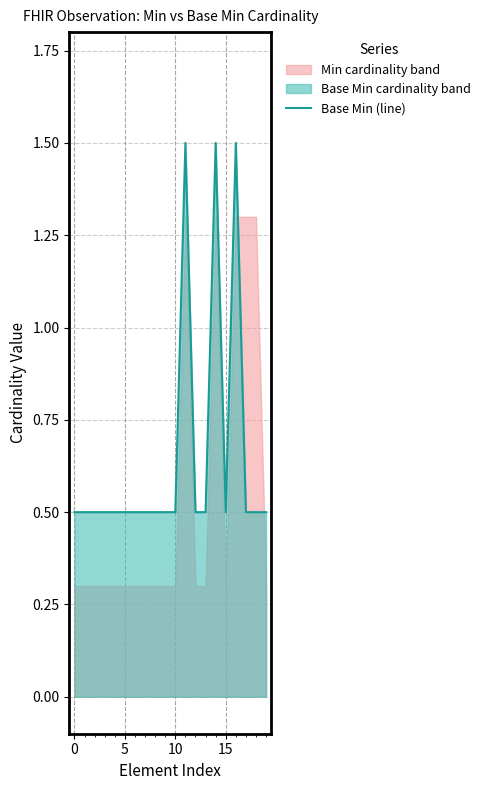

True or false: the data has more than 2 interior local peaks.

True